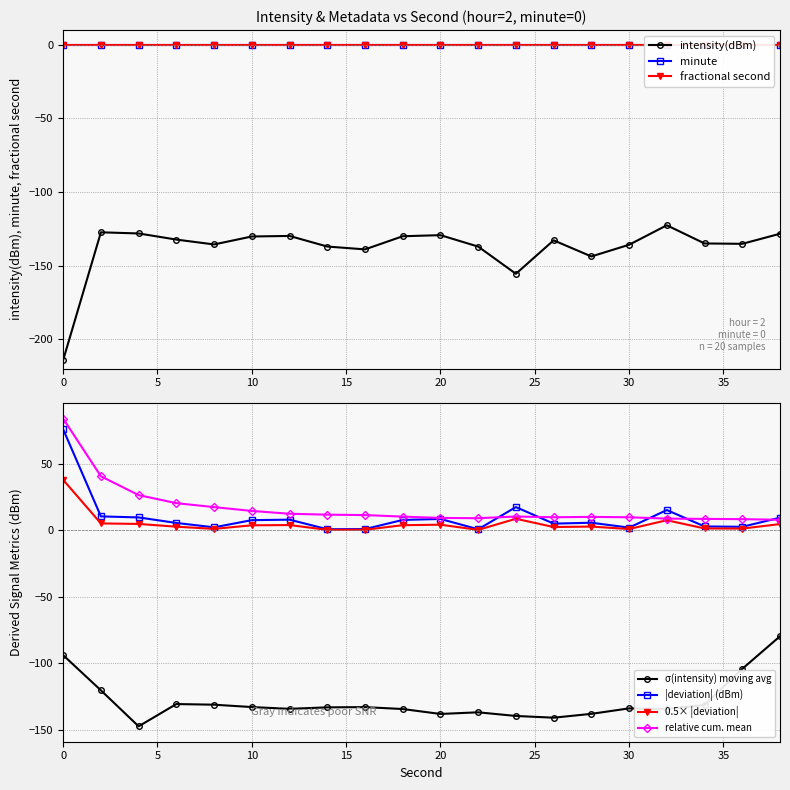

True or false: intensity(dBm) has more than 2 points higher than both neighbors.

True